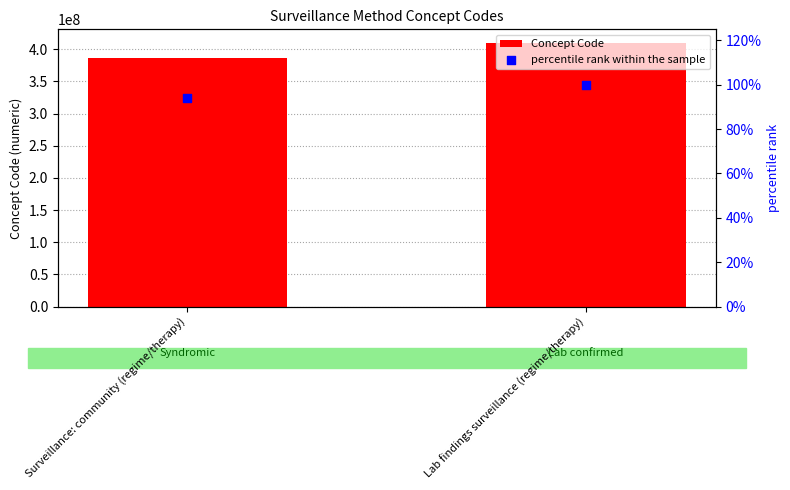

At which category is the sum across all series the highest?

Lab findings surveillance (regime/therapy)